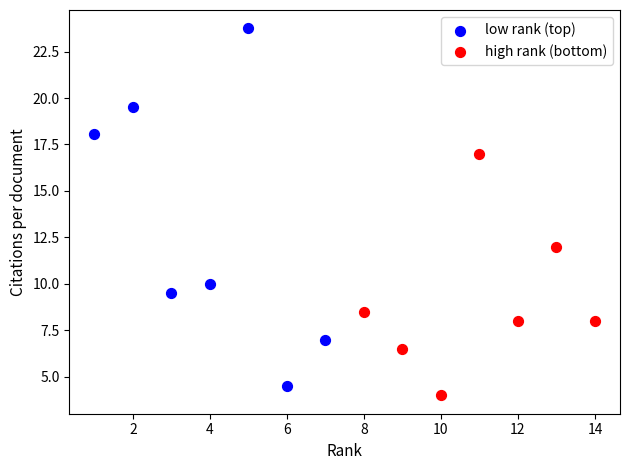

Which series has the largest Y range (max minus min)?

low rank (top)